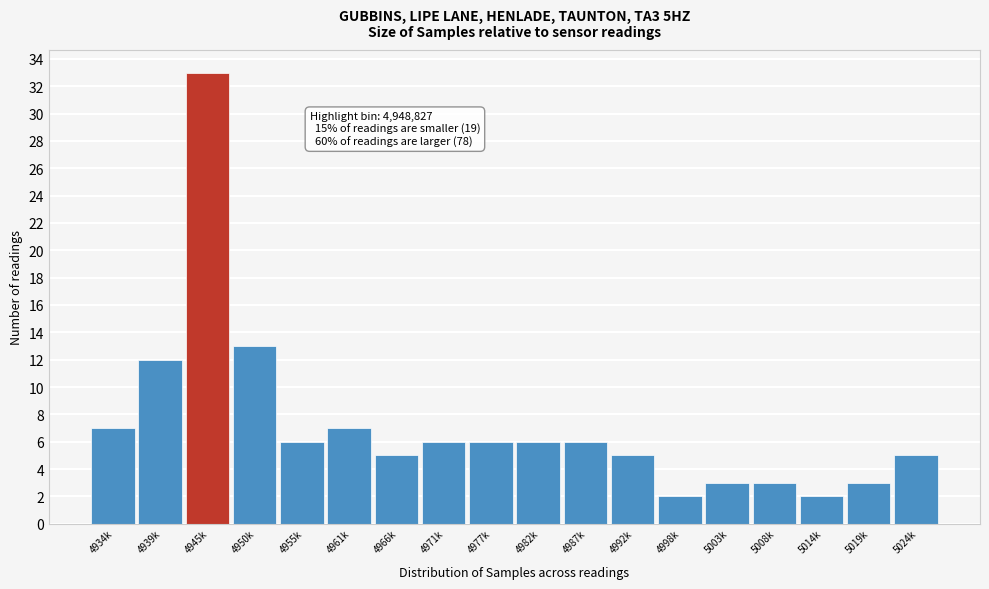

Reading left to right, transcribe all the data shown in this chart.

7	12	33	13	6	7	5	6	6	6	6	5	2	3	3	2	3	5